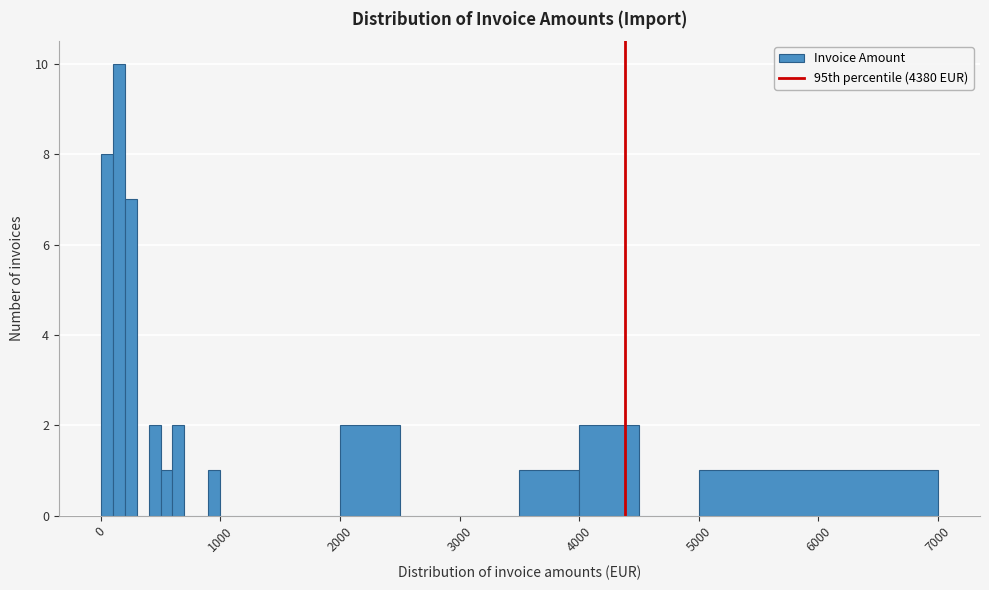

Read against the x-axis, roughly where is the centre of the tallest bar?

200